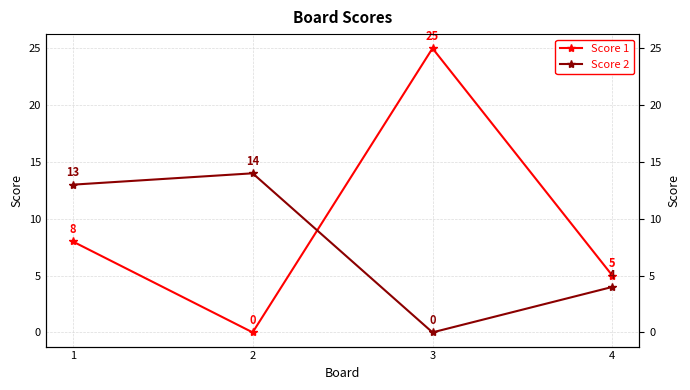

Is this an area chart (filled region under the line)?

No